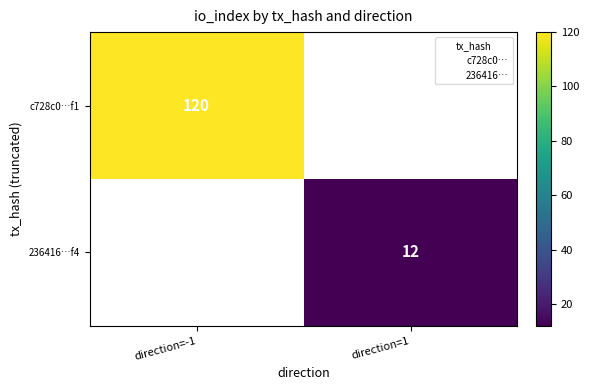

The c728c0…f1 series shows -43 at direction=1. True or false?

False